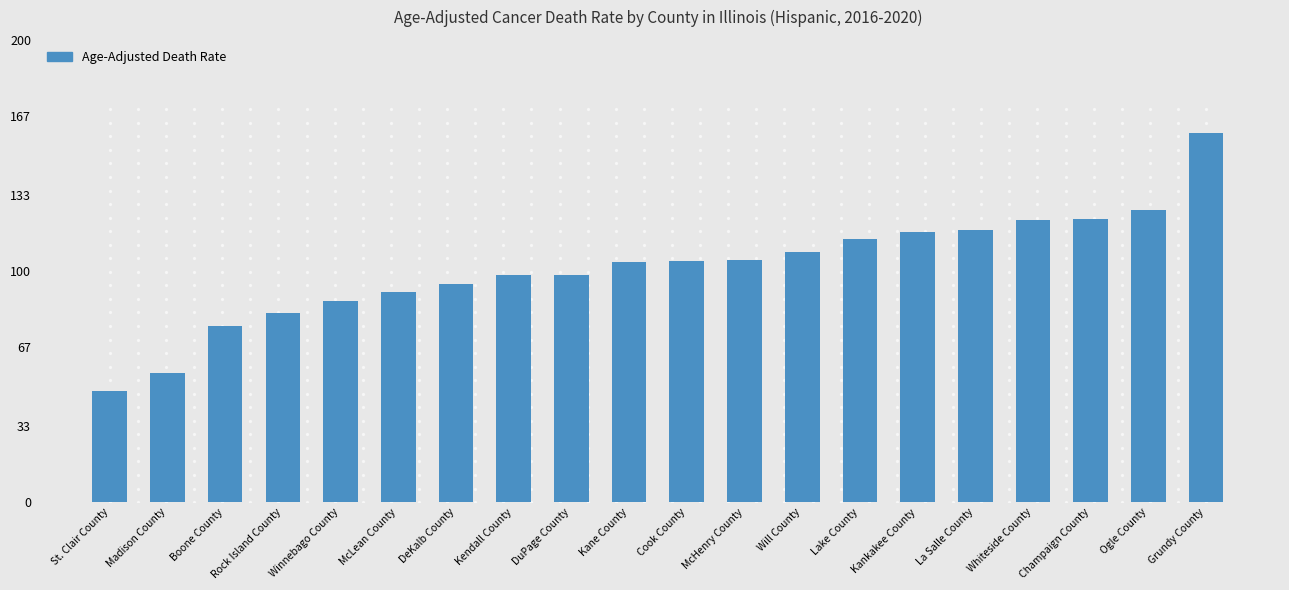

What is the change in value from Kane County to Ogle County?

+22.5